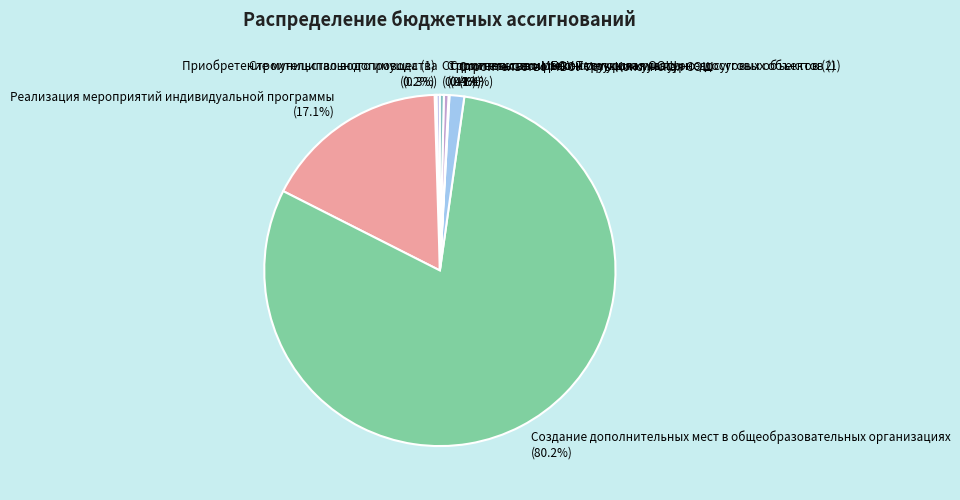

Do Строительство МБОУ Усть-Коксинская СОШ and Создание дополнительных мест в общеобразовательных организациях together represent more than half of the pie?

Yes